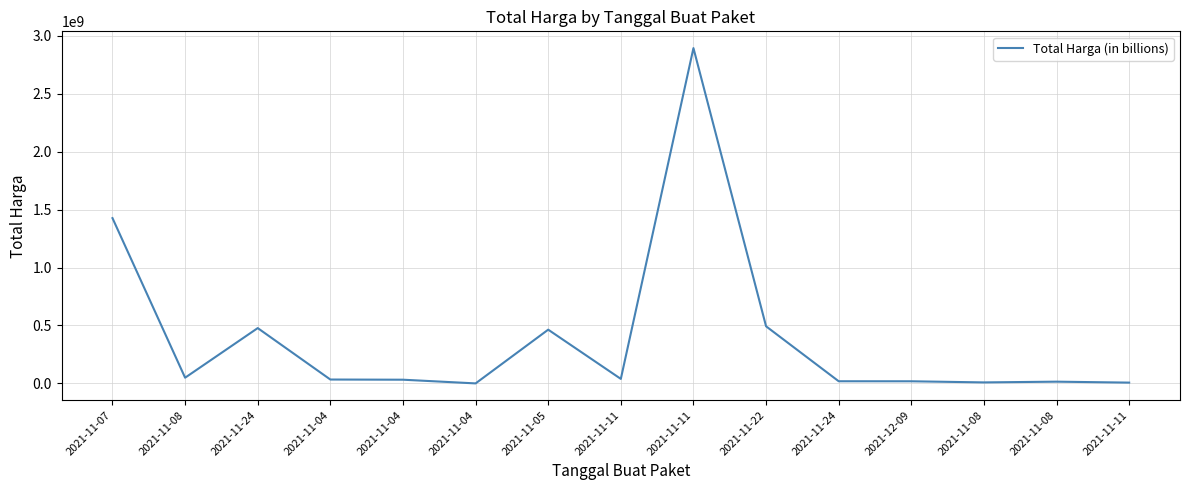

Does the chart display data point markers on the line(s)?

No